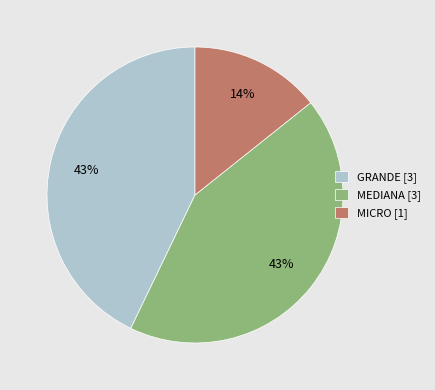

Is there any slice that represents more than half of the pie?

No